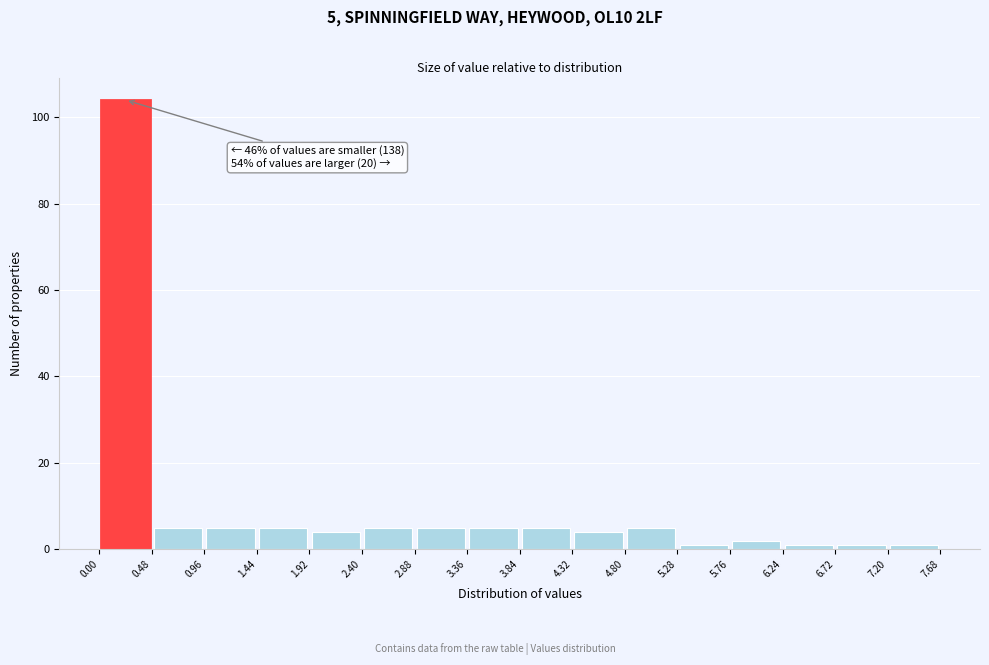

Which range on the x-axis has the tallest bar?

0.00 to 0.48